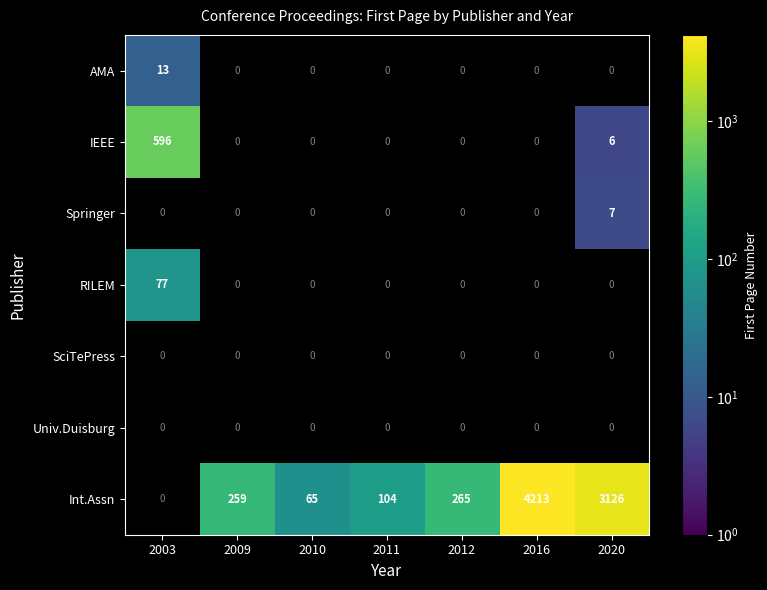

Is it true that AMA equals 13 at 2003?

True